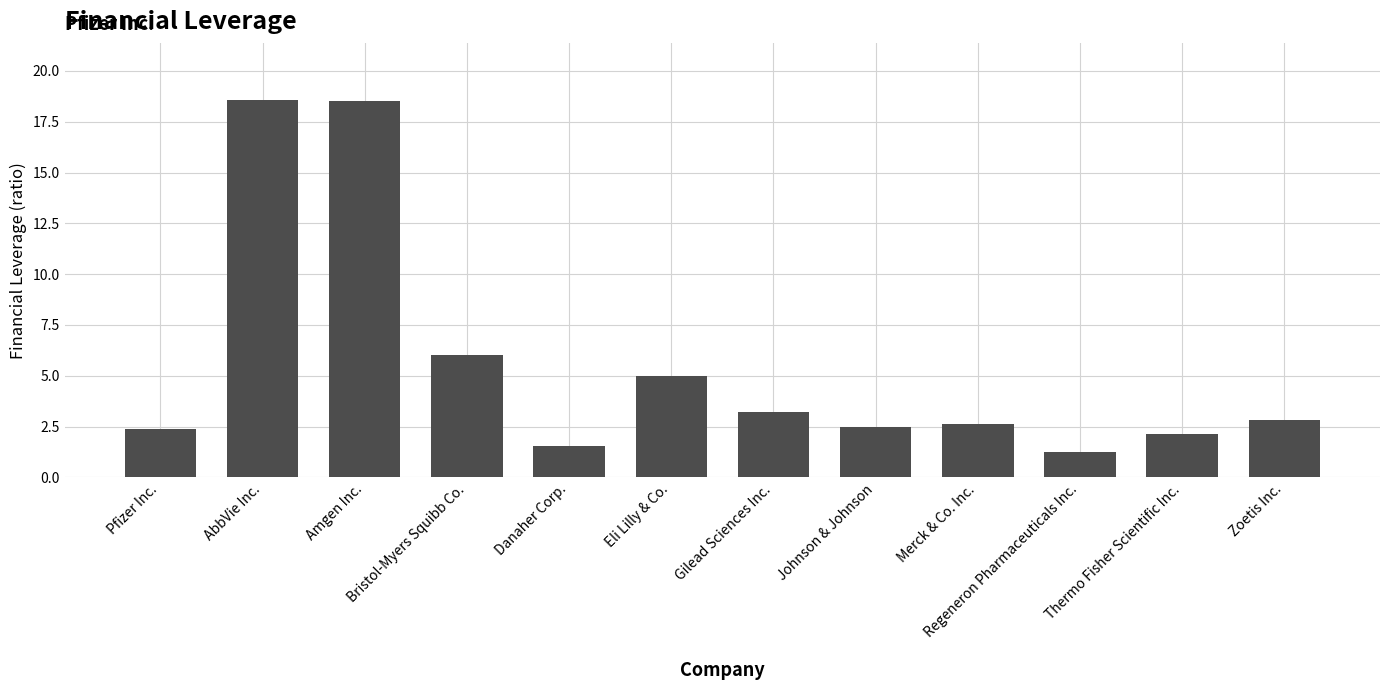

What is the maximum value shown in the chart?

18.6